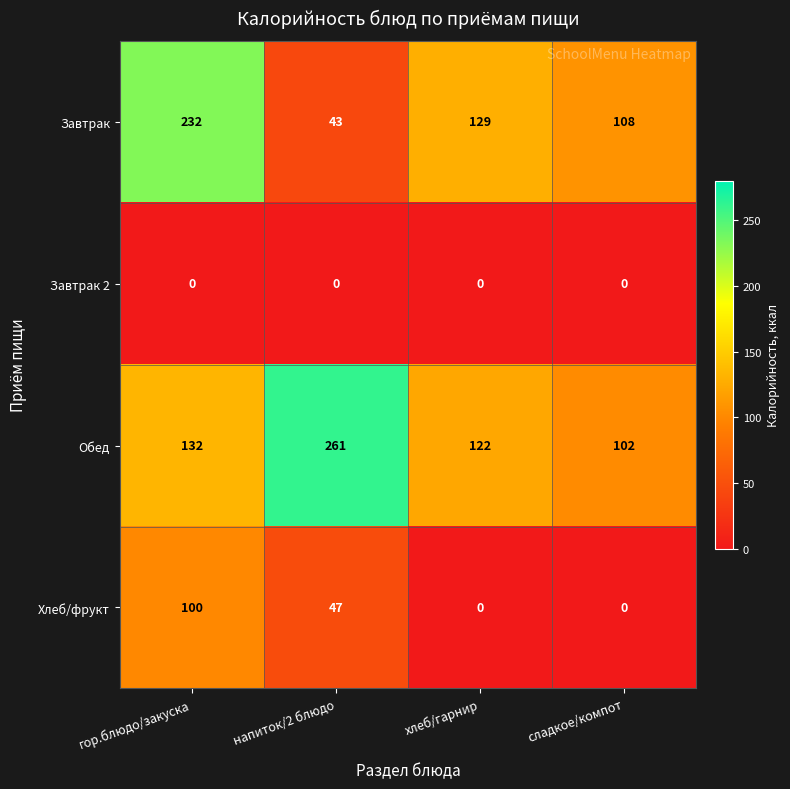

What is the difference between the maximum and minimum values in the Завтрак series?

189